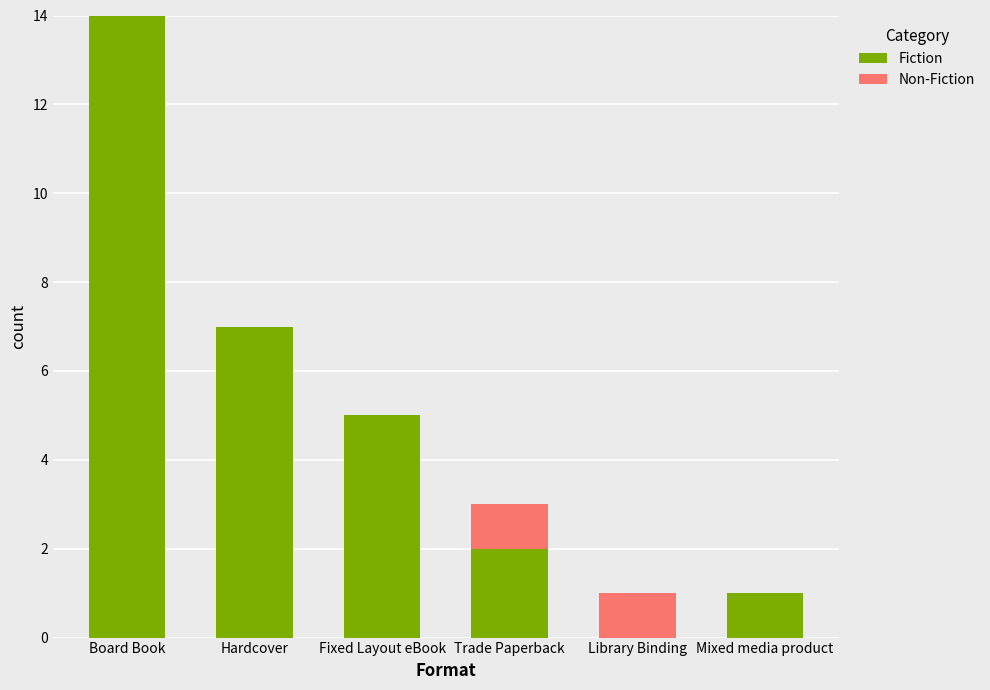

The Fiction series shows 1 at Mixed media product. True or false?

True